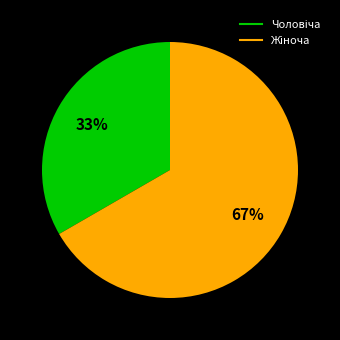

Is there any slice that represents more than half of the pie?

Yes